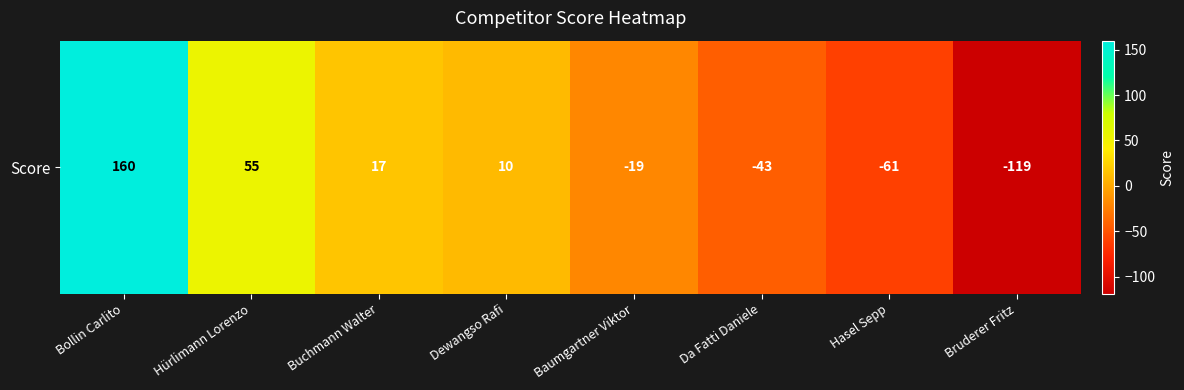

List the labels in order of value, largest first.

Bollin Carlito, Hürlimann Lorenzo, Buchmann Walter, Dewangso Rafi, Baumgartner Viktor, Da Fatti Daniele, Hasel Sepp, Bruderer Fritz